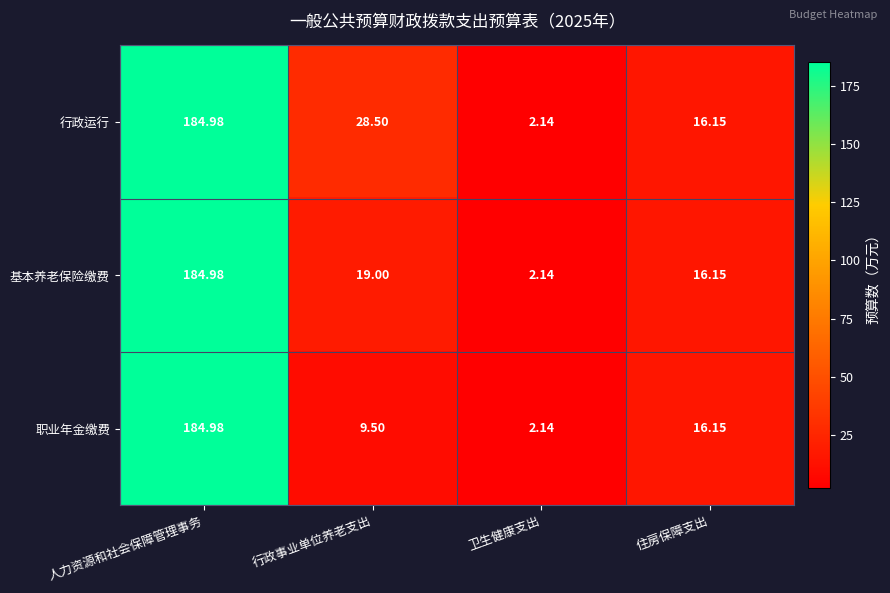

Which series changed the most between 行政事业单位养老支出 and 卫生健康支出?

行政运行